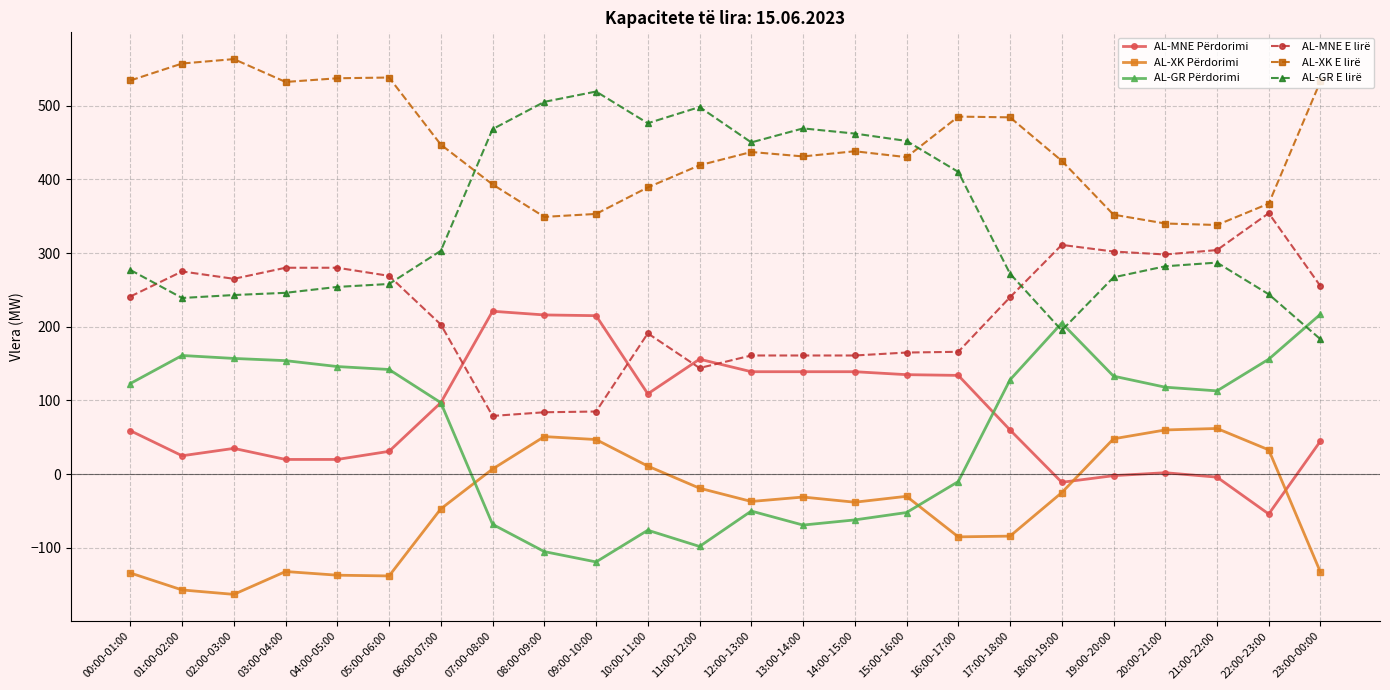

True or false: AL-MNE Përdorimi has a value of 132 at 08:00-09:00.

False